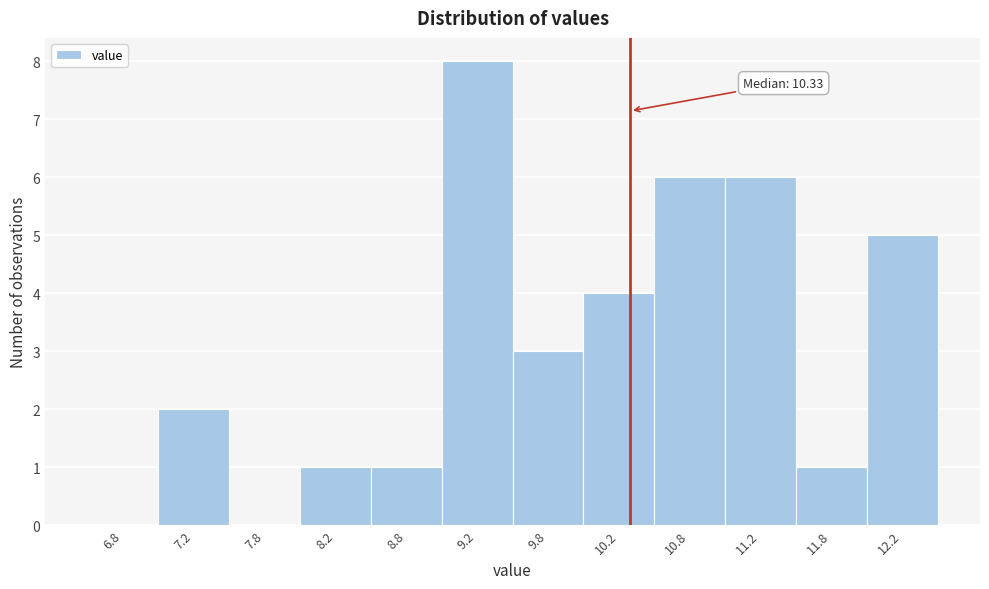

Over which range of the x-axis is the bar tallest?

9.0 to 9.5